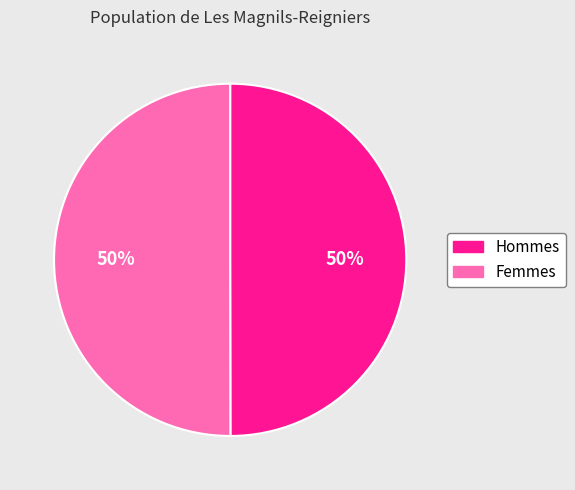

To the nearest percent, what is the average slice percentage?

50%